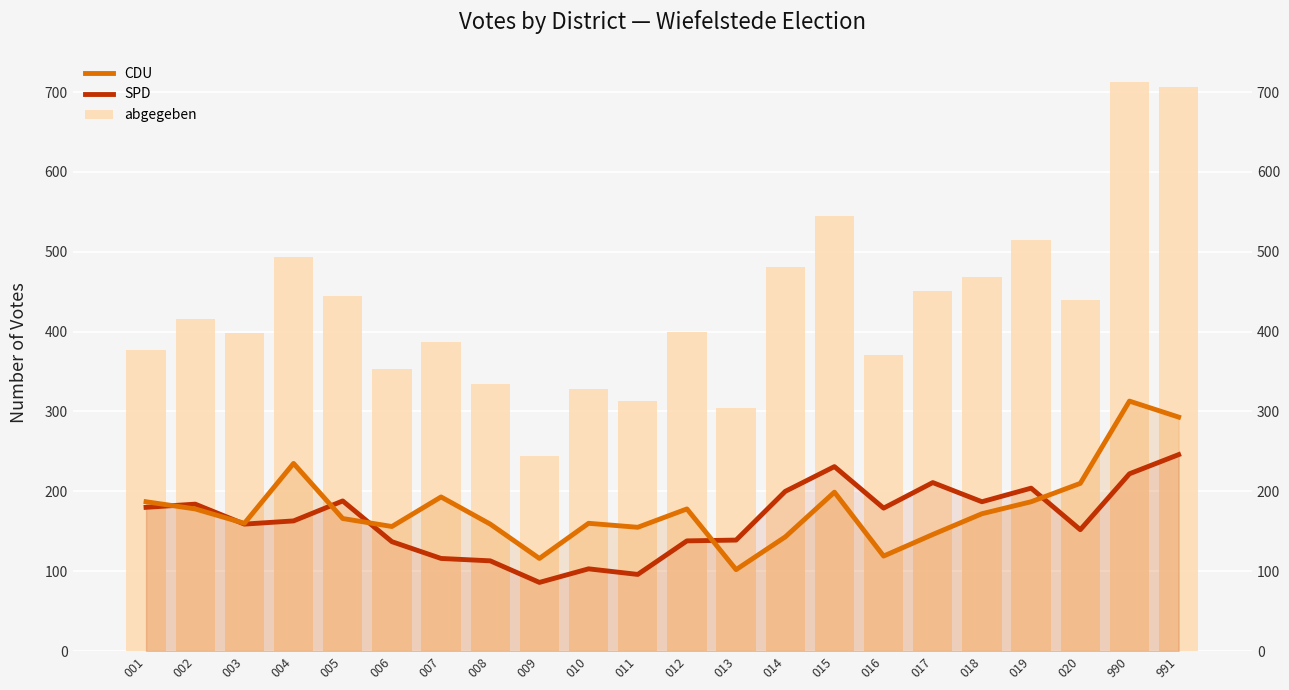

Reading left to right, extract all data points from this chart.

CDU: 001=187	002=178	003=160	004=235	005=166	006=156	007=193	008=159	009=116	010=160	011=155	012=178	013=102	014=143	015=199	016=119	017=146	018=172	019=187	020=210	990=313	991=293
SPD: 001=180	002=184	003=159	004=163	005=188	006=137	007=116	008=113	009=86	010=103	011=96	012=138	013=139	014=200	015=231	016=179	017=211	018=187	019=204	020=152	990=222	991=246
abgegeben: 001=377	002=416	003=398	004=494	005=444	006=353	007=387	008=335	009=244	010=328	011=313	012=400	013=304	014=481	015=545	016=371	017=451	018=468	019=515	020=440	990=712	991=706